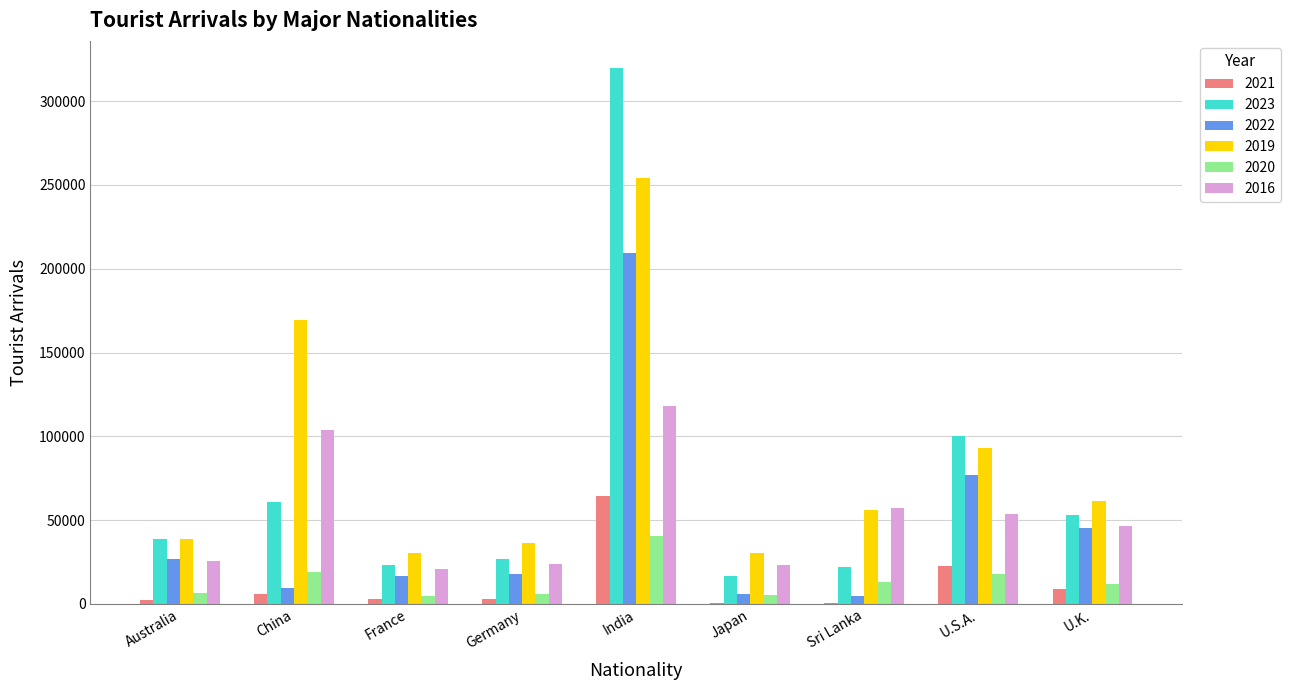

At which category is the sum across all series the highest?

India